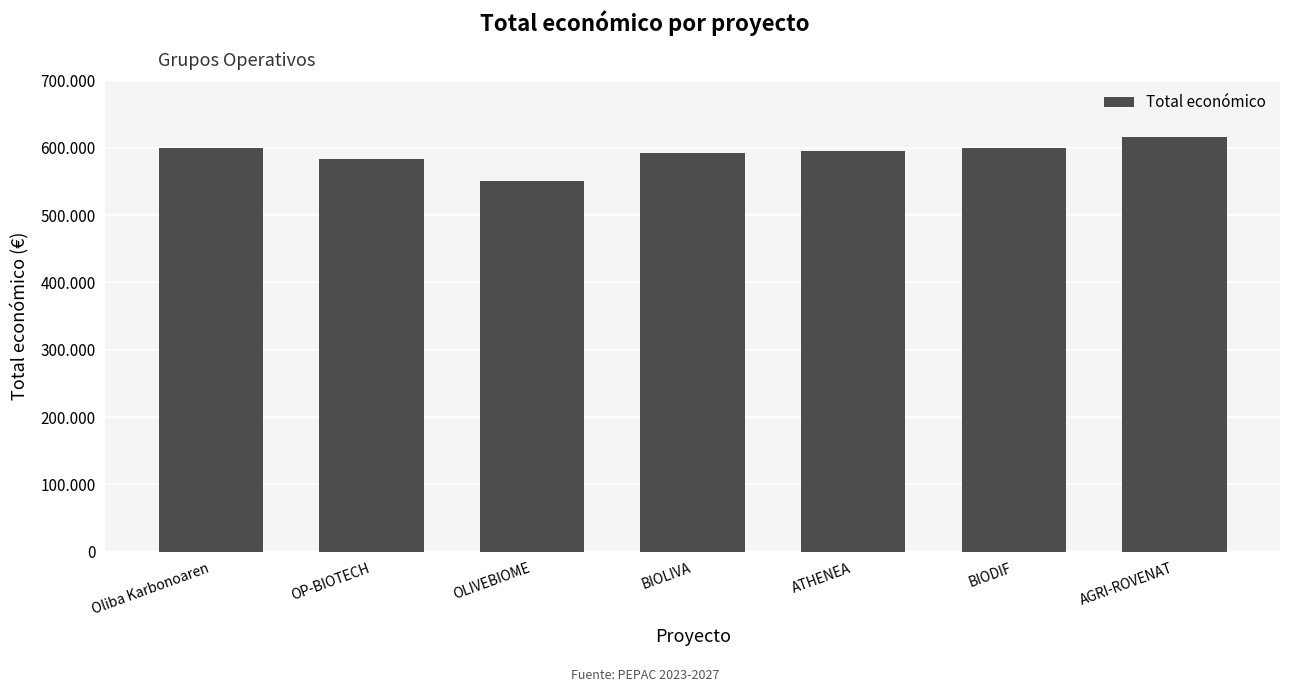

Reading left to right, list all the values displayed in this chart.

599992	583223	550111	592475	595436	599927	615375